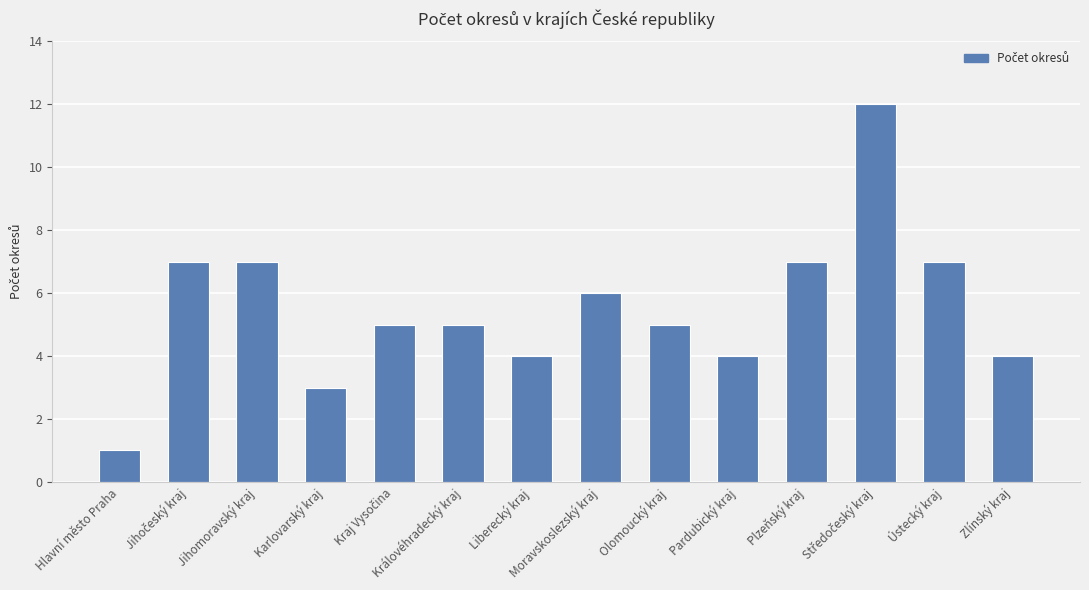

Reading left to right, extract all data points from this chart.

1	7	7	3	5	5	4	6	5	4	7	12	7	4